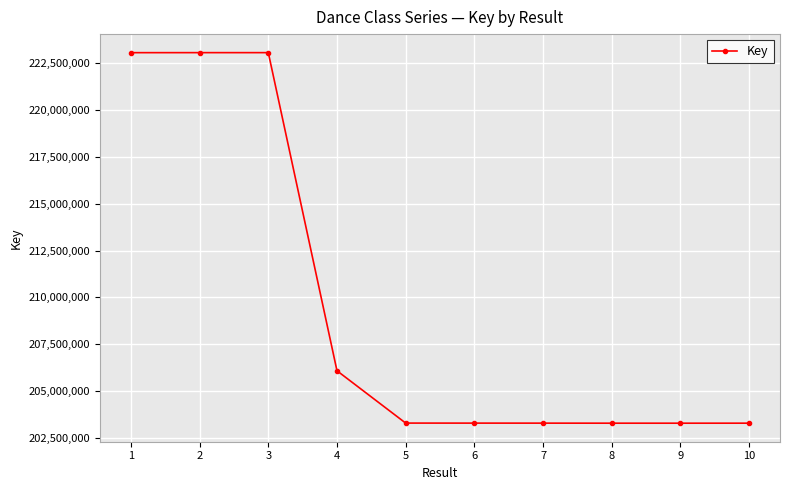

What is the value of the 10th point from the left?

203275266